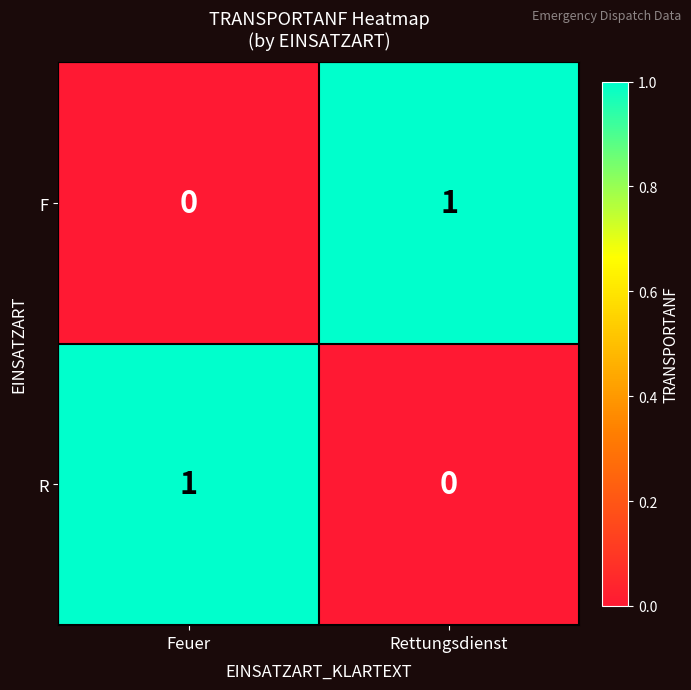

Is it true that R equals 2 at Feuer?

False